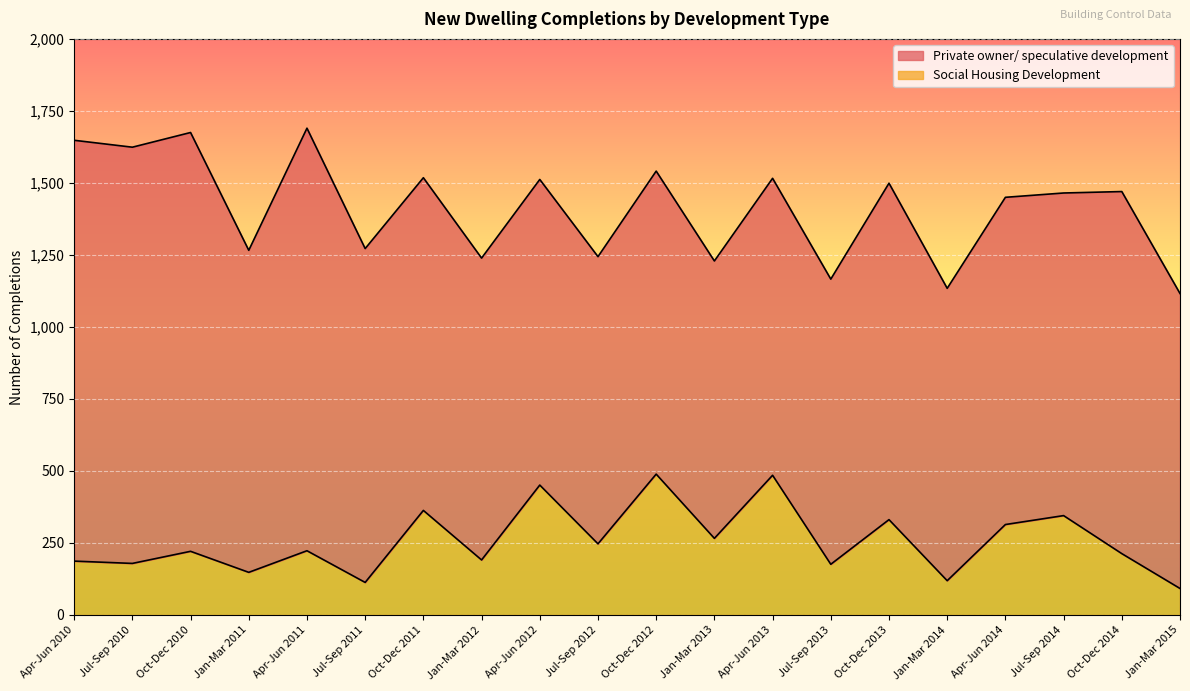

What is the label of the 11th point from the right?

Jul-Sep 2012